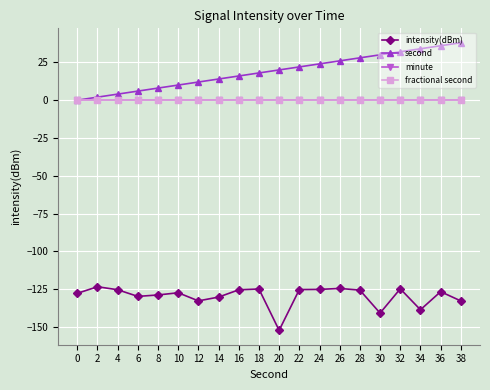

Which has a higher value, 12 or 18?

18